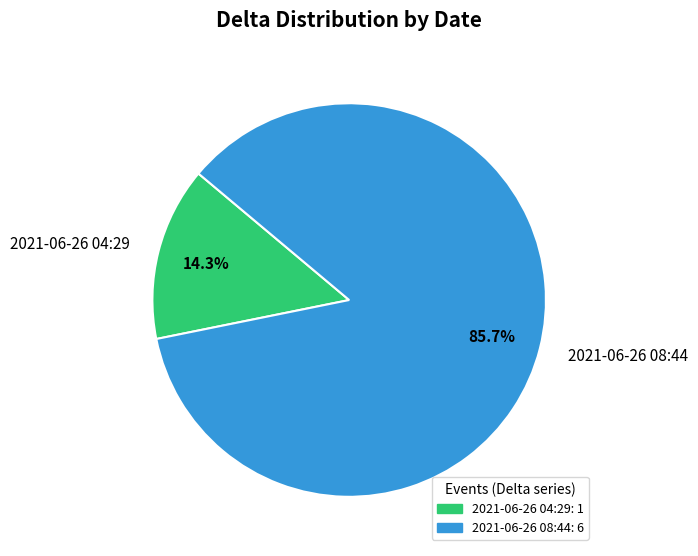

Count the number of slices in the pie.

2